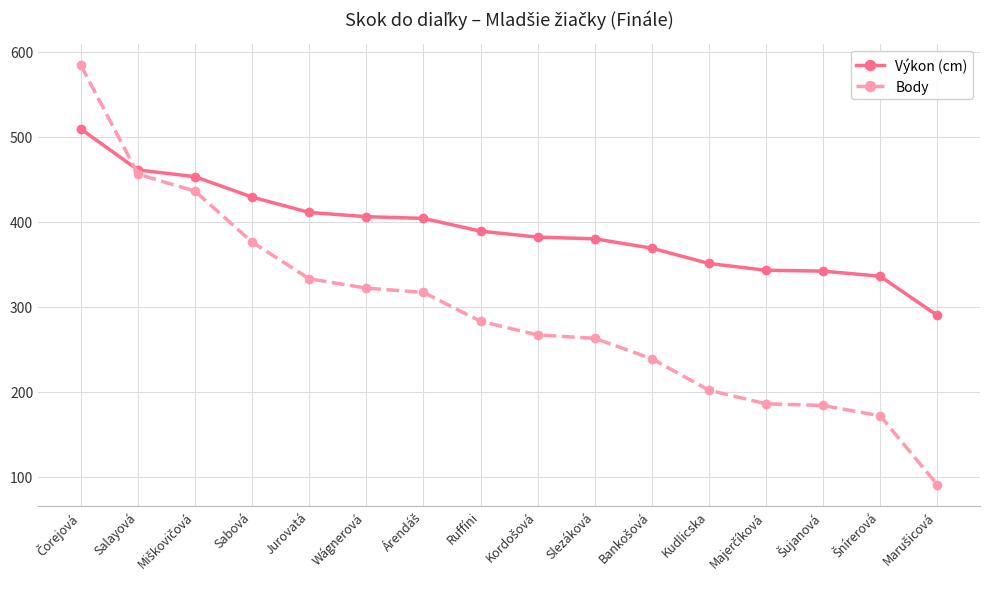

The value of Výkon (cm) at Sabová is 747. True or false?

False